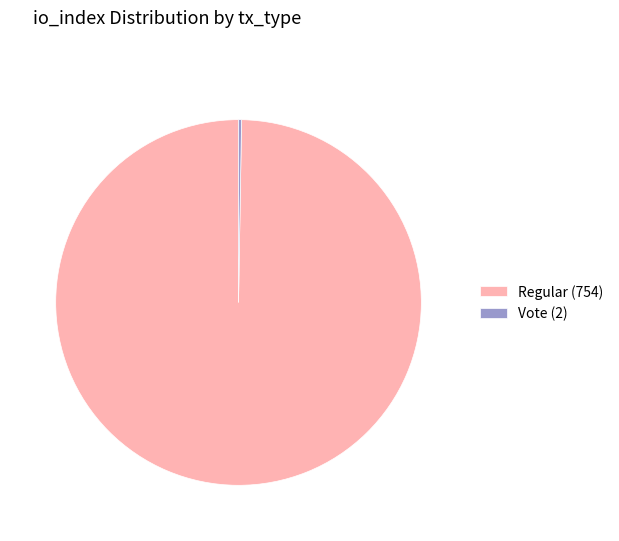

What is the largest slice in the pie chart?

Regular (754)